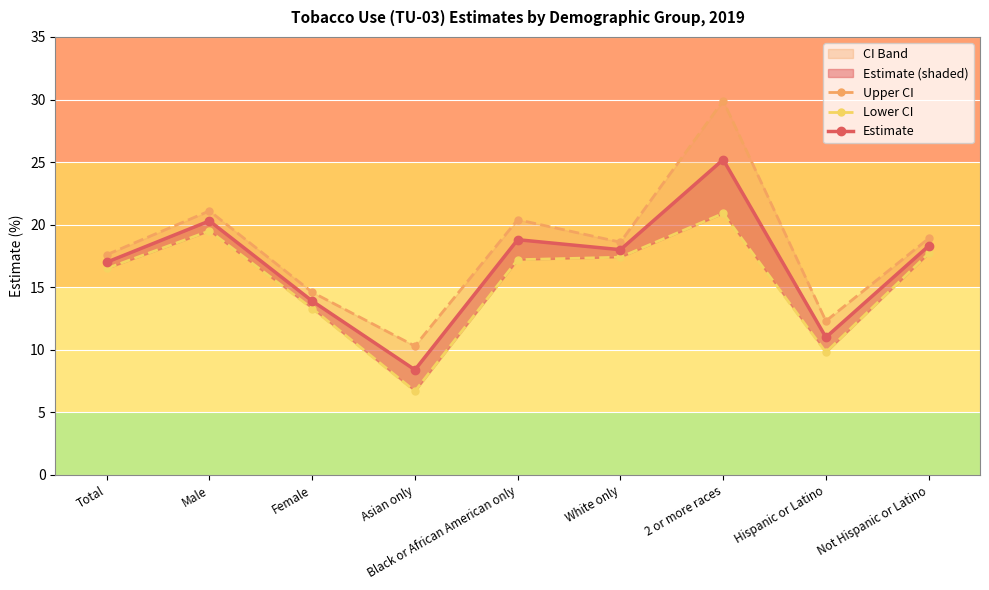

True or false: Lower CI and Upper CI intersect in this chart.

False